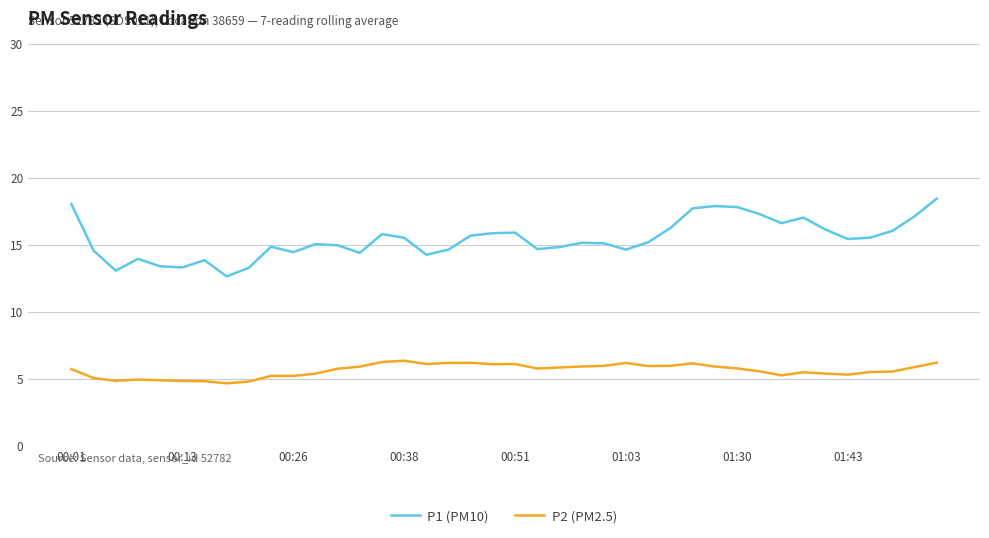

Which series has the largest range (max minus min)?

P1 (PM10)